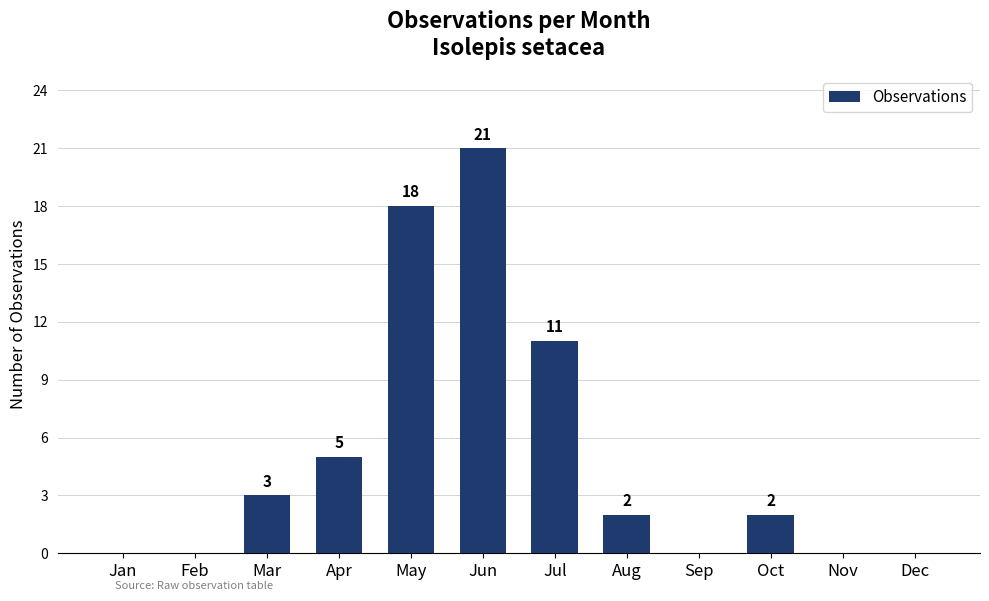

What is the sum of all values?

62